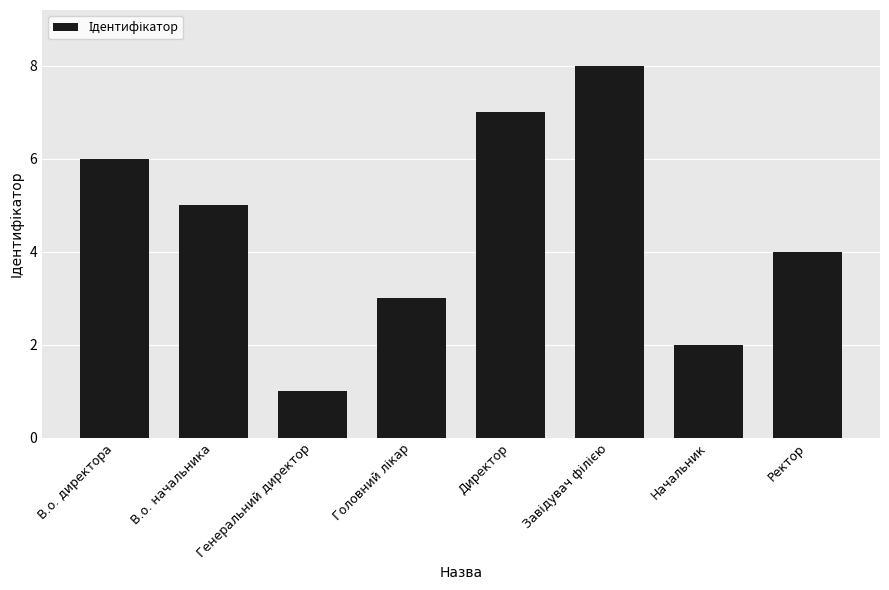

At which label is the value closest to 4?

Ректор